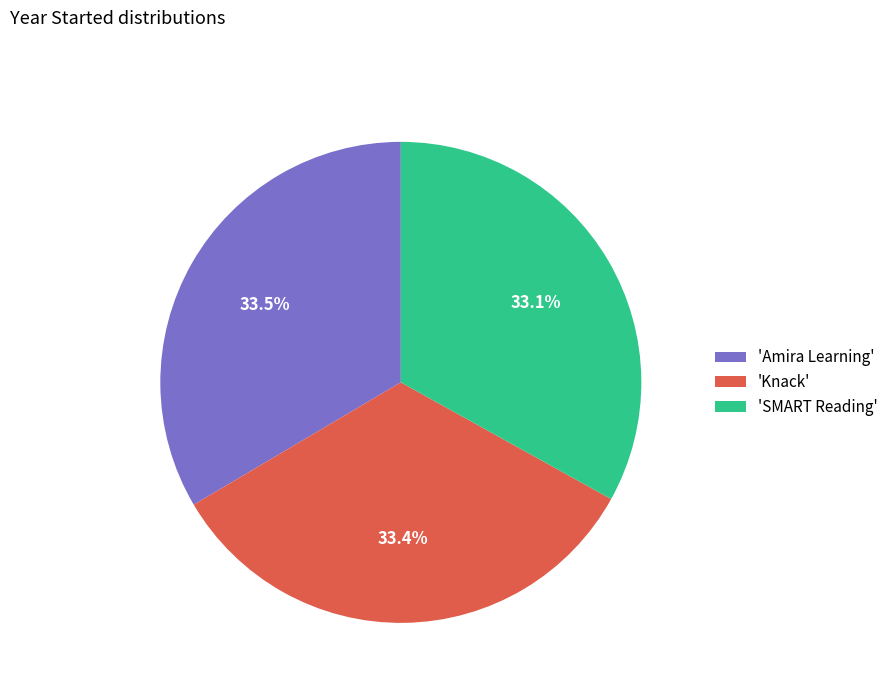

Does any single category account for the majority?

No